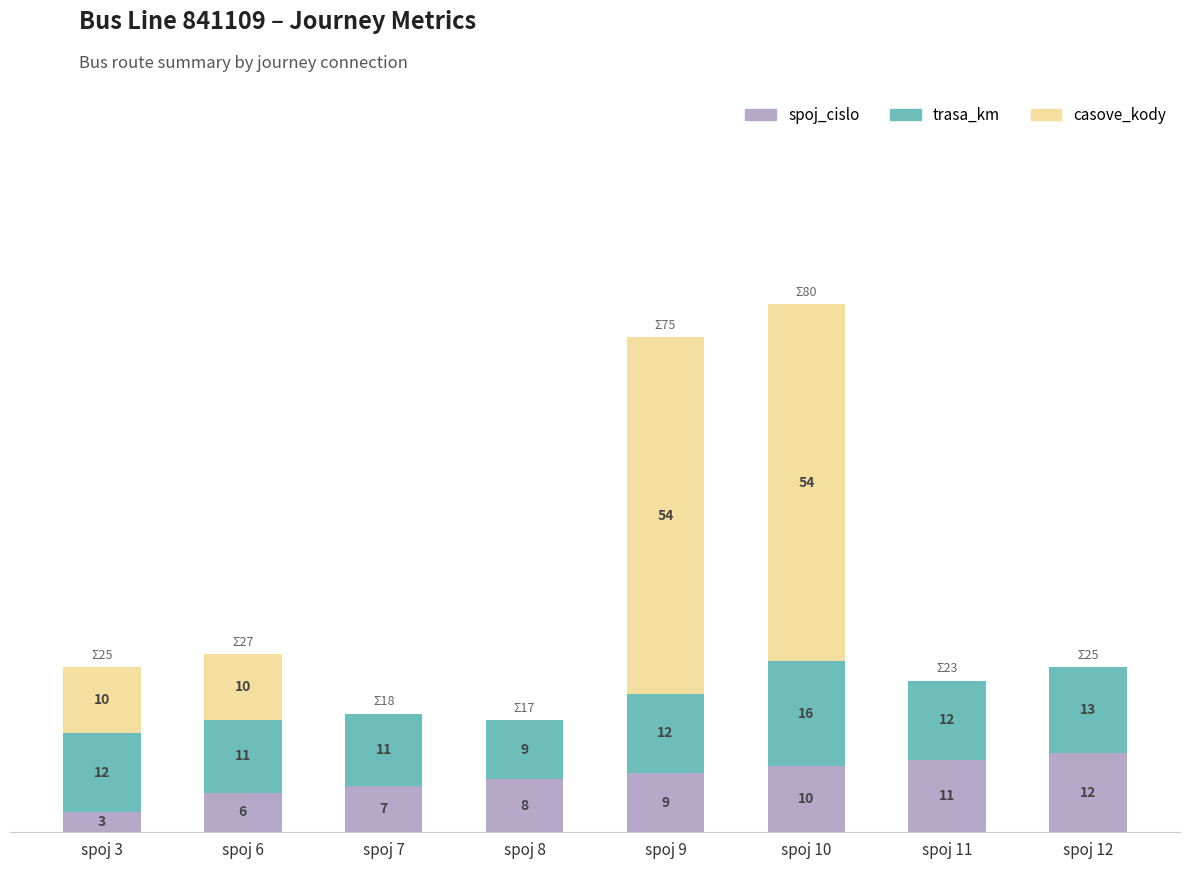

At which category is the sum across all series the highest?

spoj 10